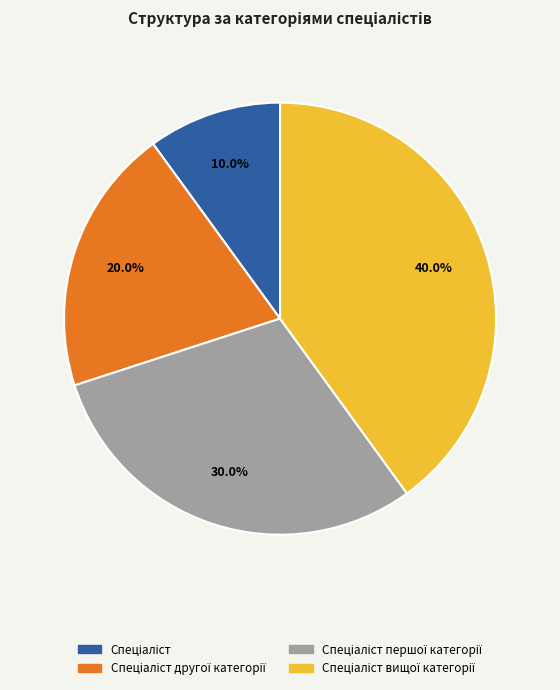

Is there a majority slice in this chart?

No